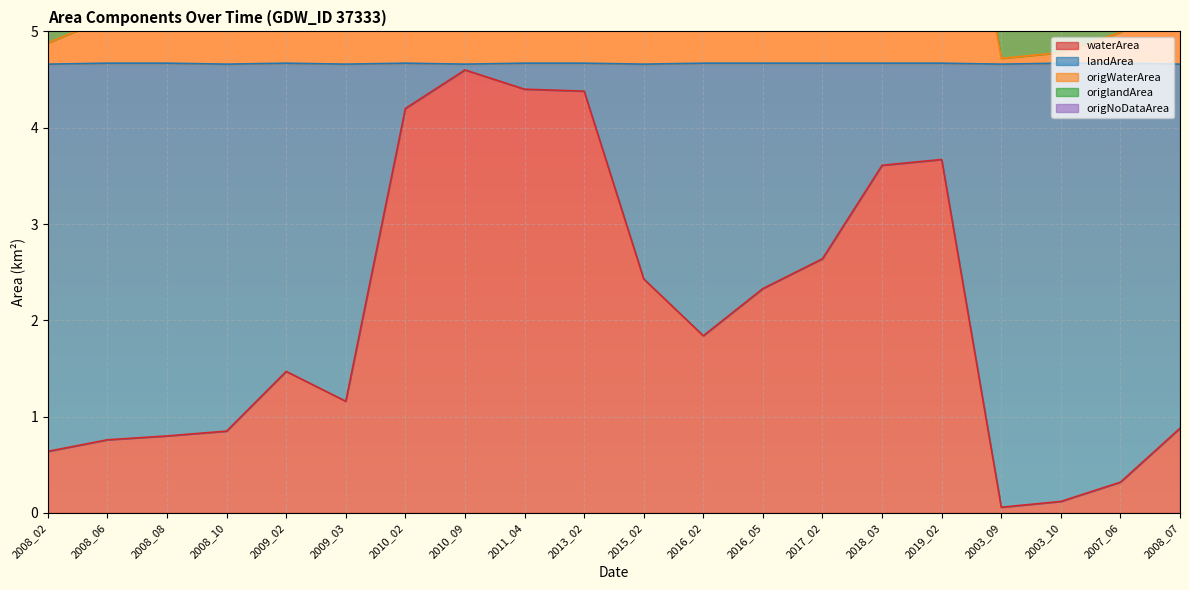

What is the maximum value shown in the chart?

9.3